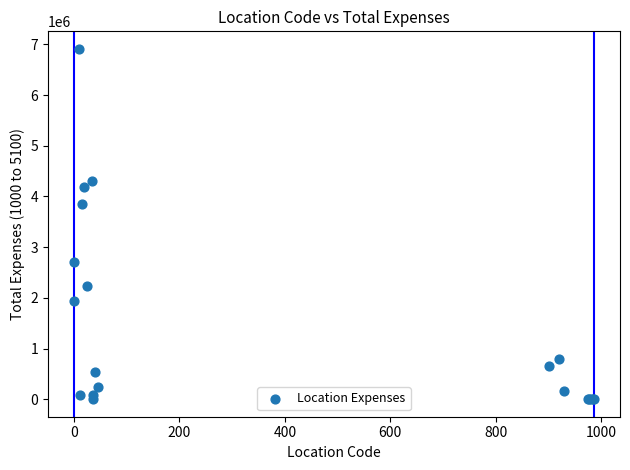

What Y value in the scatter plot is closest to 3455610?

3845726.2